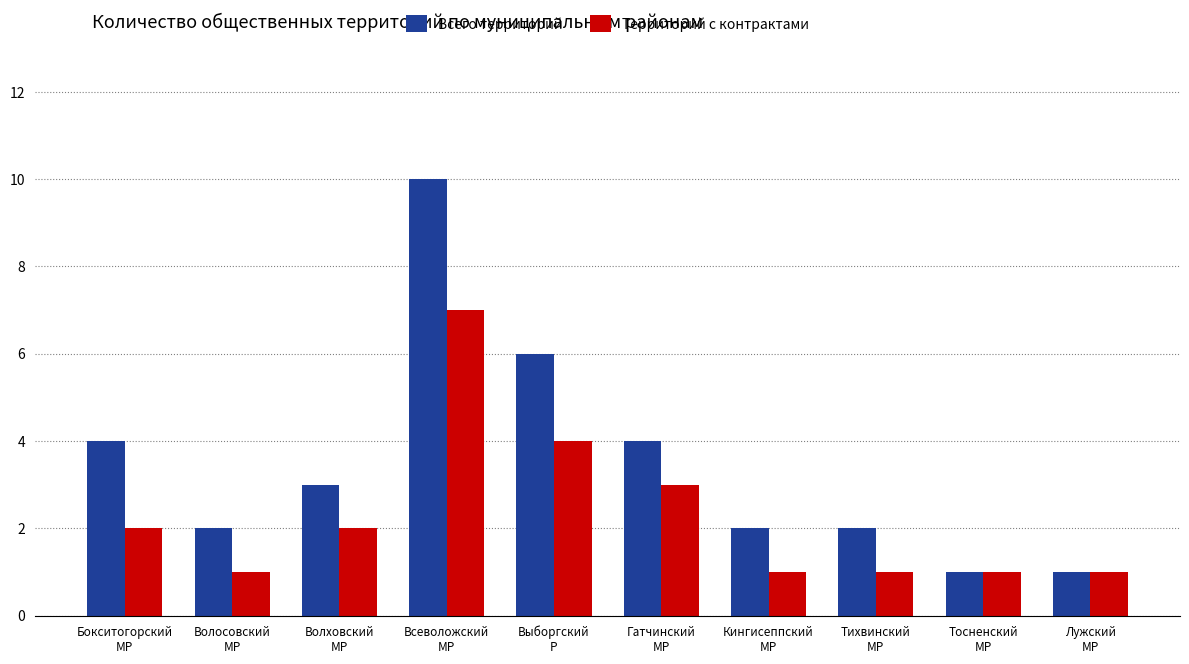

The Всего территорий series shows 3 at Волховский
МР. True or false?

True